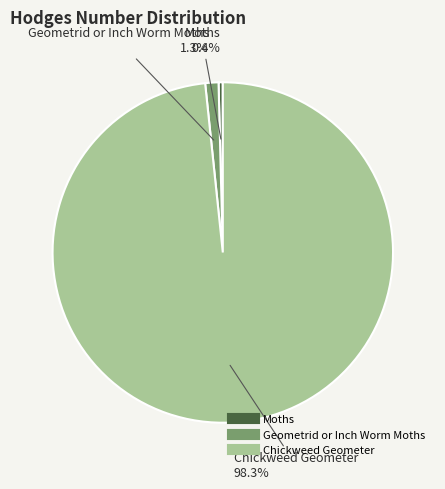

Does Chickweed Geometer represent more than half of the total?

Yes